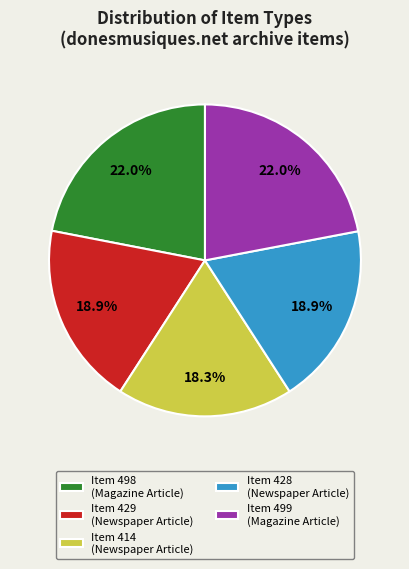

Does Item 499 (Magazine Article) account for over 50% of the chart?

No